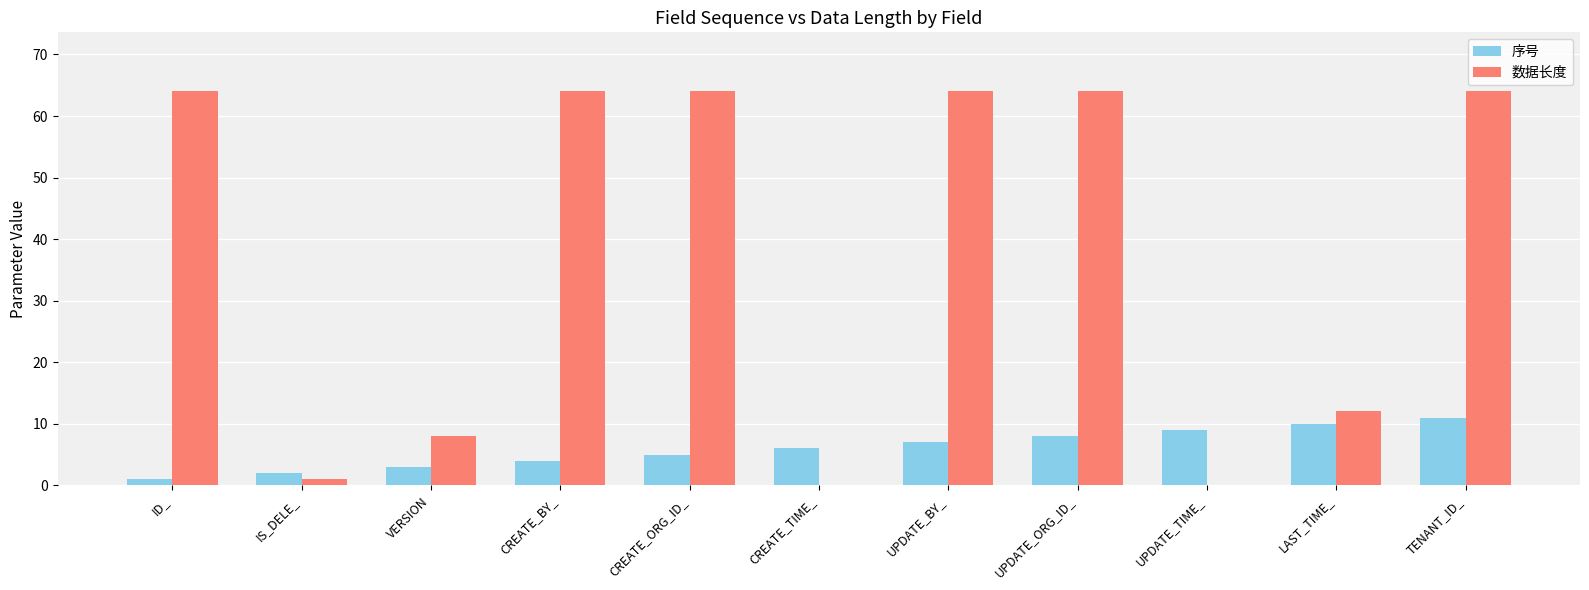

Are the bars grouped side by side (vs. stacked)?

Yes